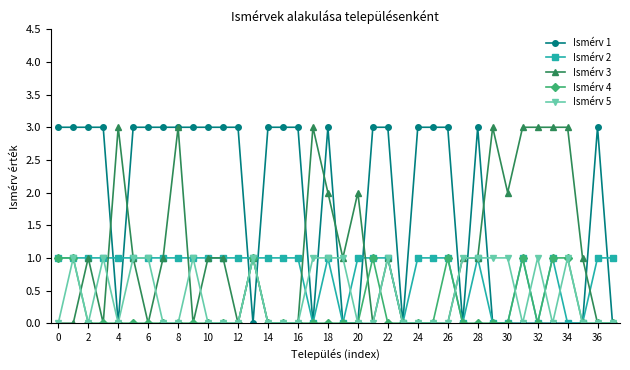

What is the difference between the maximum and minimum values in the Ismérv 3 series?

3